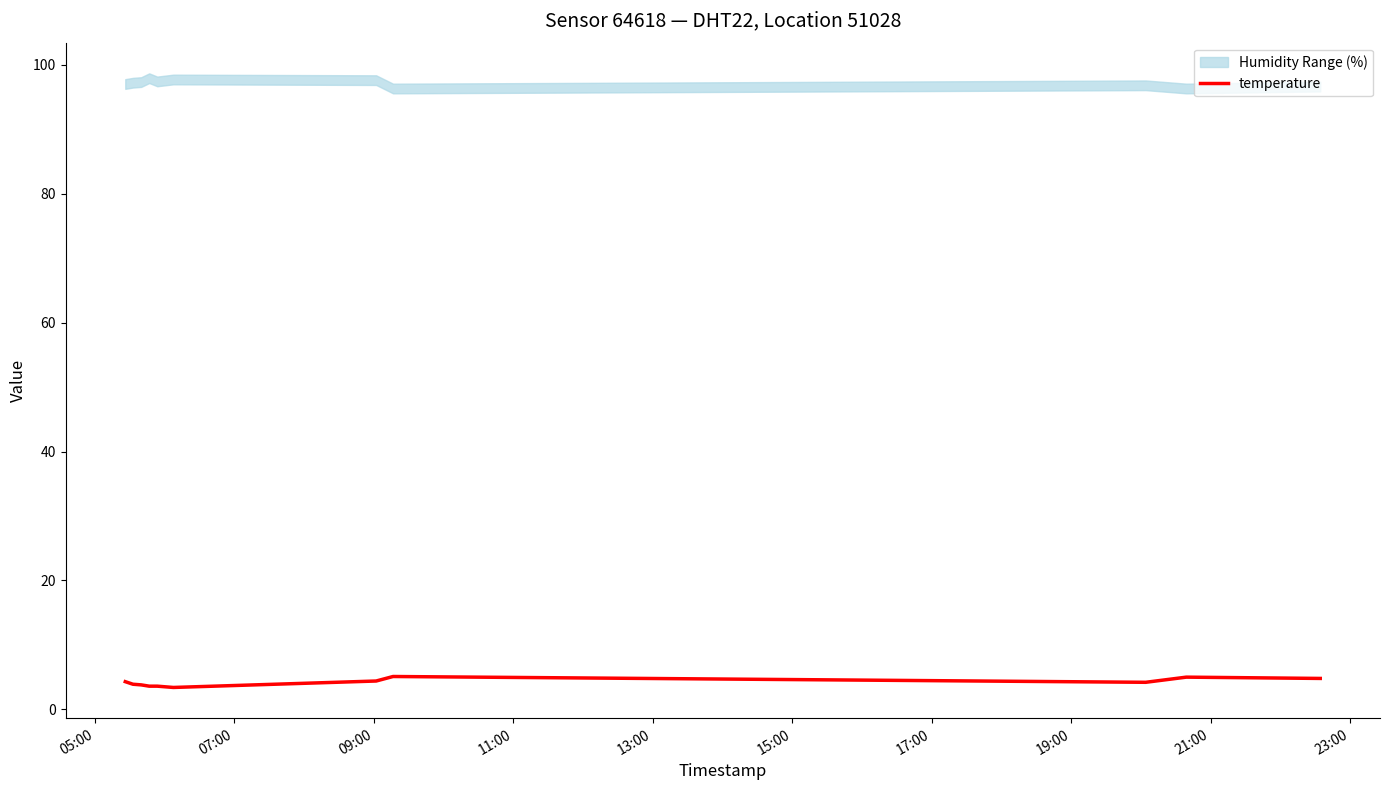

What is the minimum value for temperature?

3.4